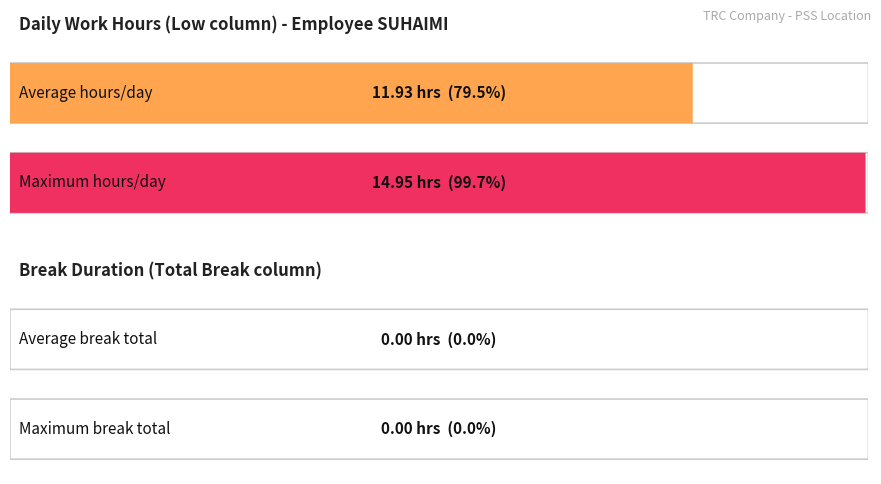

The value of Low (hours) at 3-Tue is 17.3. True or false?

False